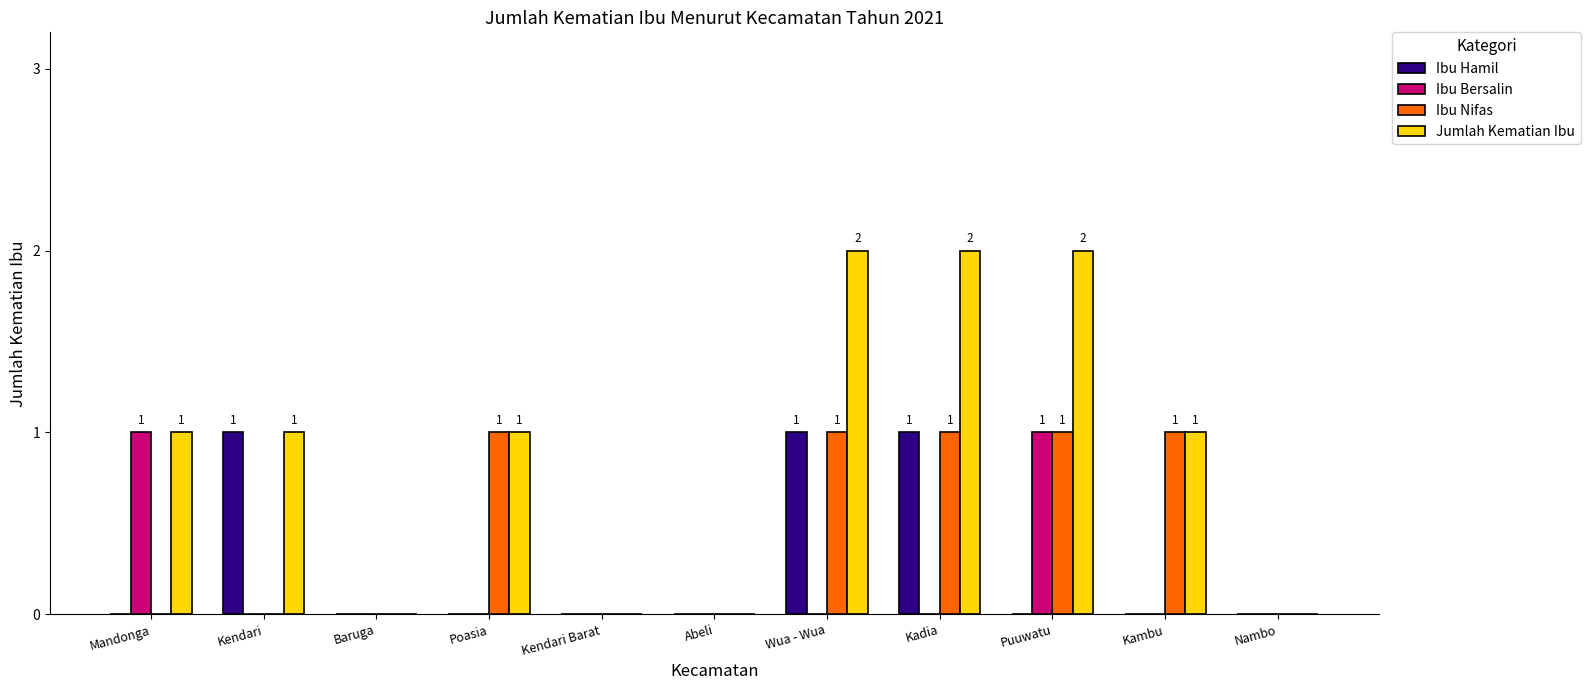

How many groups of bars are there?

11